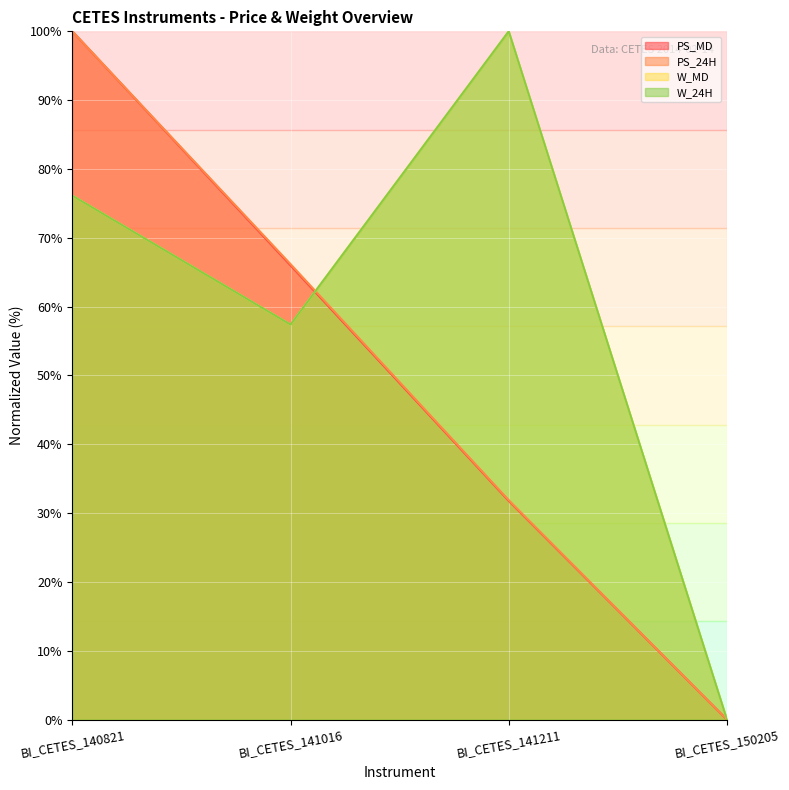

True or false: W_MD and PS_MD cross at least once.

True